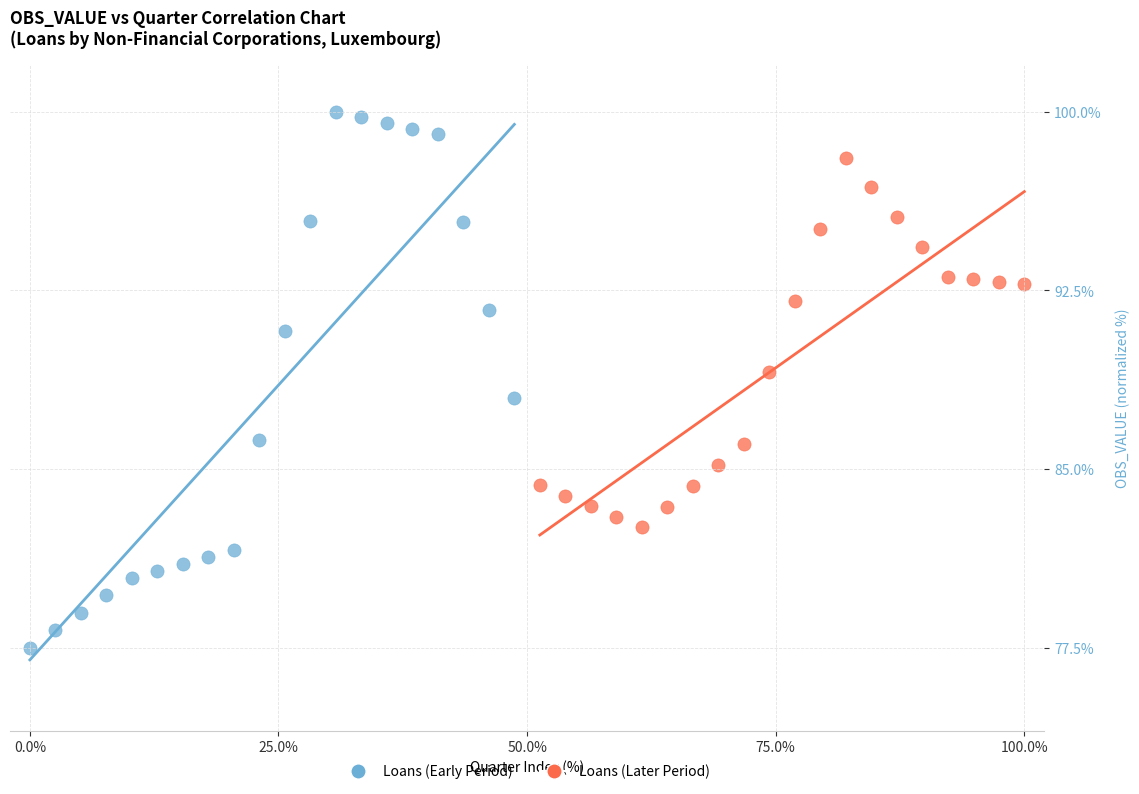

Which series contains the lowest Y value?

Loans (Early Period)